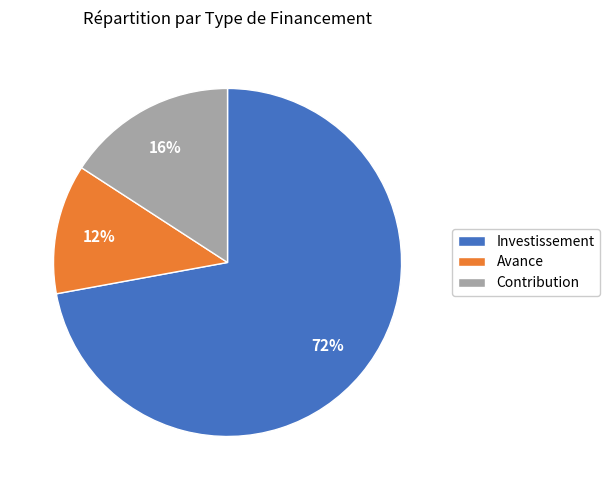

Rank the categories by value from lowest to highest.

Avance, Contribution, Investissement